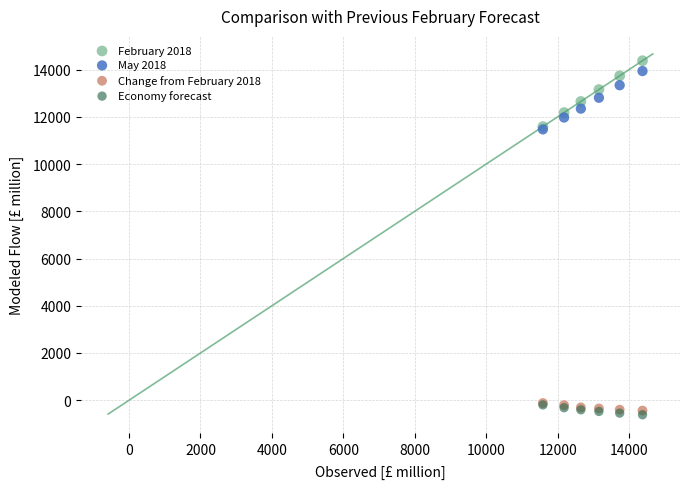

Which series has the largest Y range (max minus min)?

February 2018